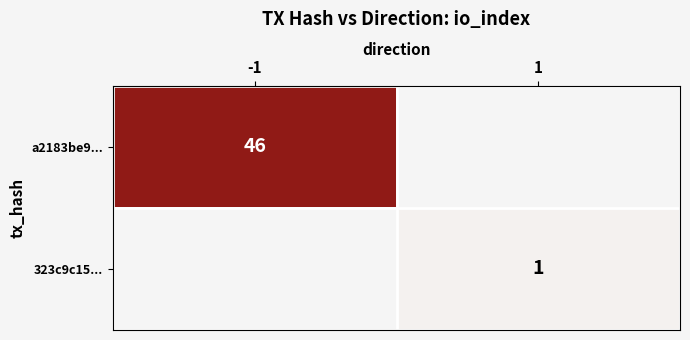

True or false: a2183be9... has a value of 46 at -1.

True